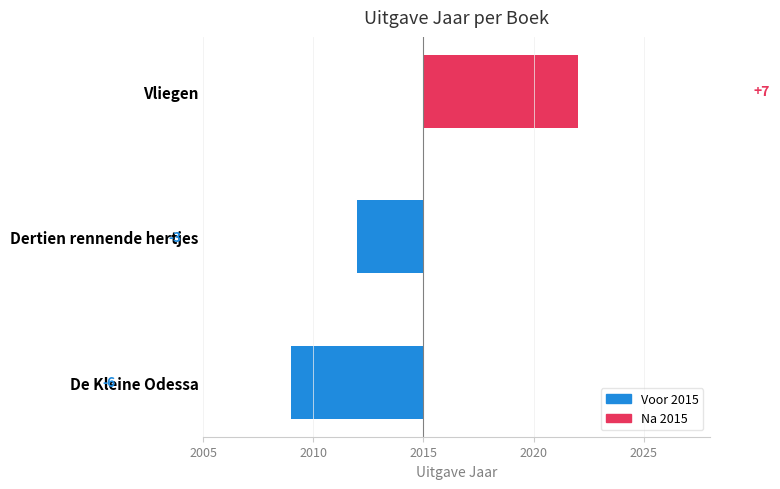

How many data points are above -3?

1